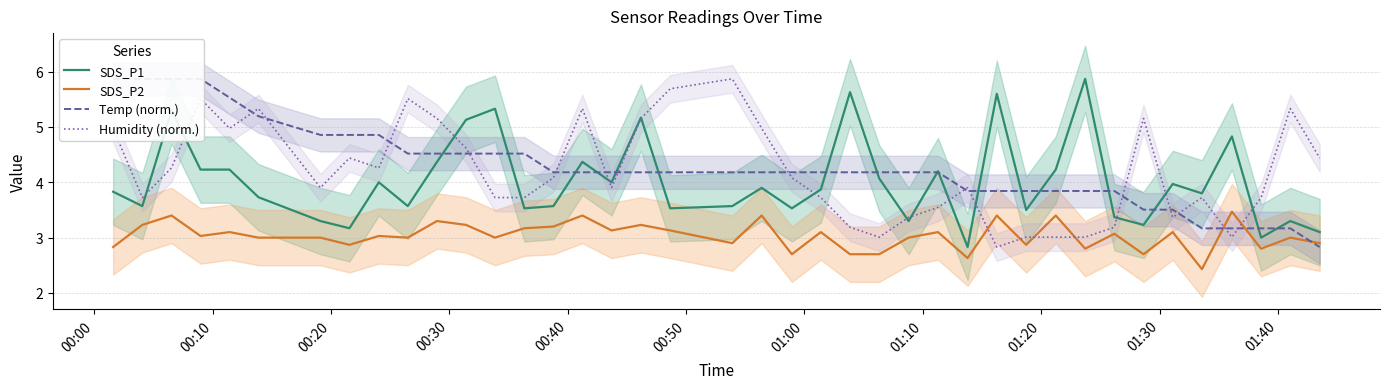

Count the number of categories in the chart.

40